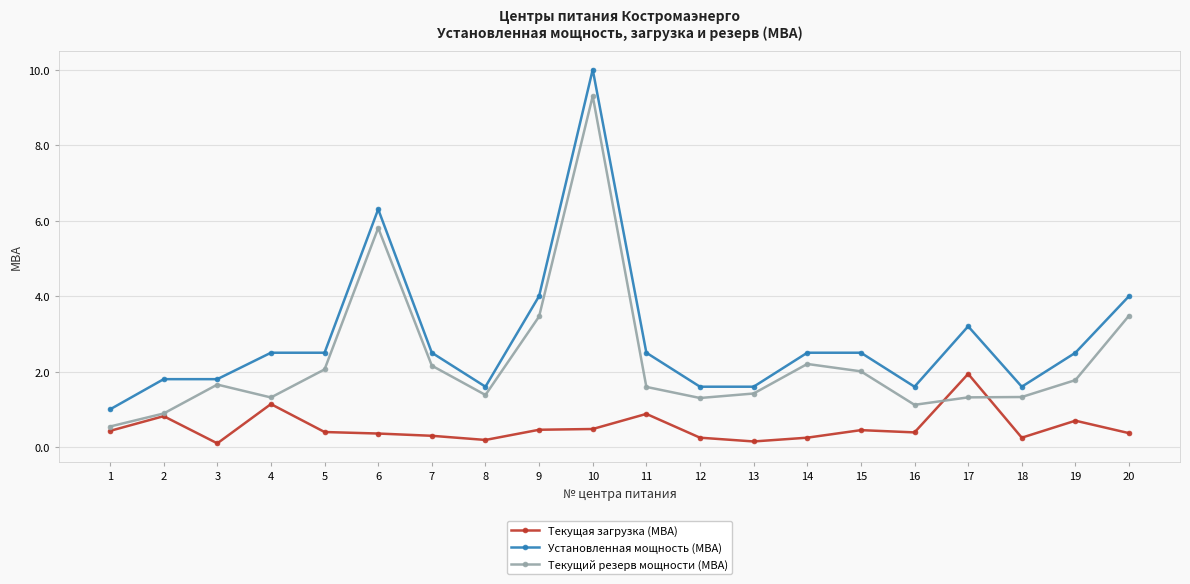

Does the chart display data point markers on the line(s)?

Yes